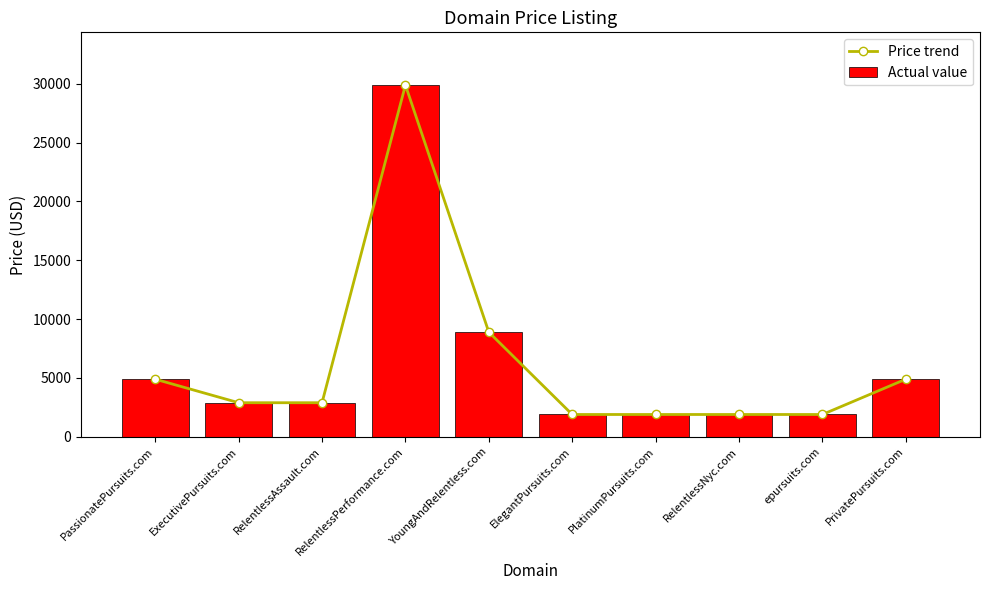

Reading right to left, extract all data points from this chart.

Price trend: PrivatePursuits.com=4888.0	epursuits.com=1888.0	RelentlessNyc.com=1888.0	PlatinumPursuits.com=1888.0	ElegantPursuits.com=1888.0	YoungAndRelentless.com=8888.0	RelentlessPerformance.com=29888.0	RelentlessAssault.com=2888.0	ExecutivePursuits.com=2888.0	PassionatePursuits.com=4888.0
Actual value: PrivatePursuits.com=4888.0	epursuits.com=1888.0	RelentlessNyc.com=1888.0	PlatinumPursuits.com=1888.0	ElegantPursuits.com=1888.0	YoungAndRelentless.com=8888.0	RelentlessPerformance.com=29888.0	RelentlessAssault.com=2888.0	ExecutivePursuits.com=2888.0	PassionatePursuits.com=4888.0